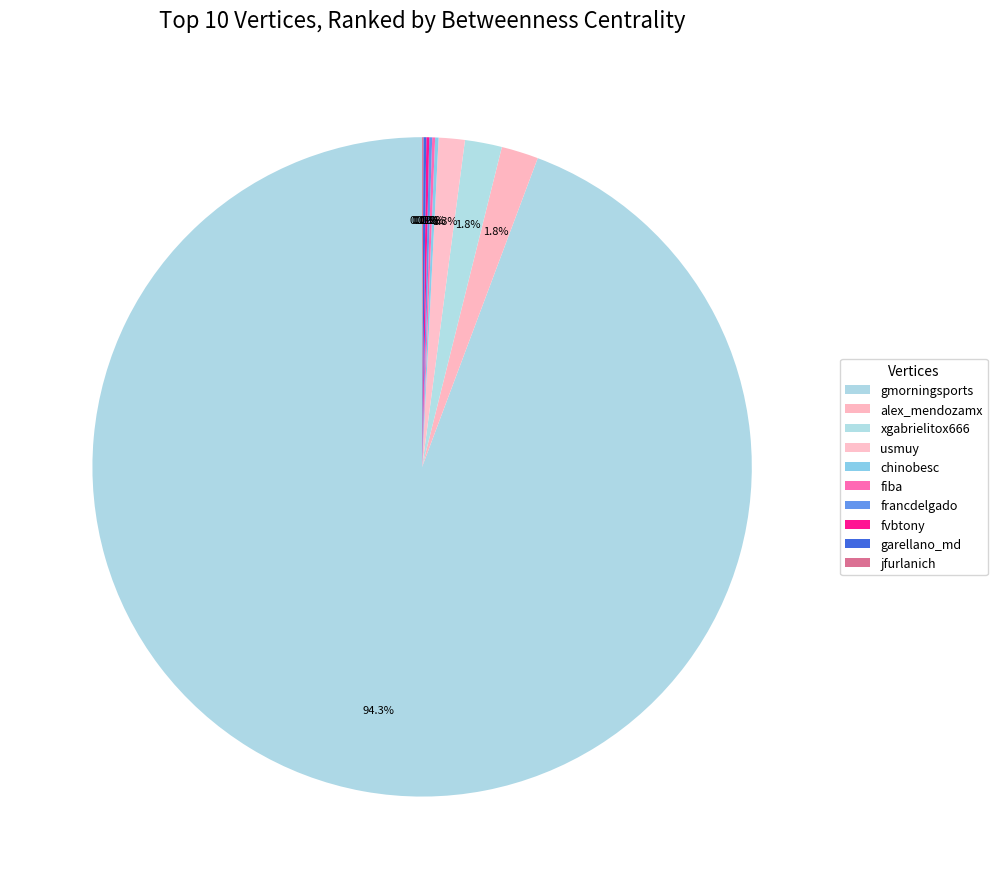

Rank the categories by value from lowest to highest.

jfurlanich, fiba, francdelgado, fvbtony, garellano_md, chinobesc, usmuy, alex_mendozamx, xgabrielitox666, gmorningsports